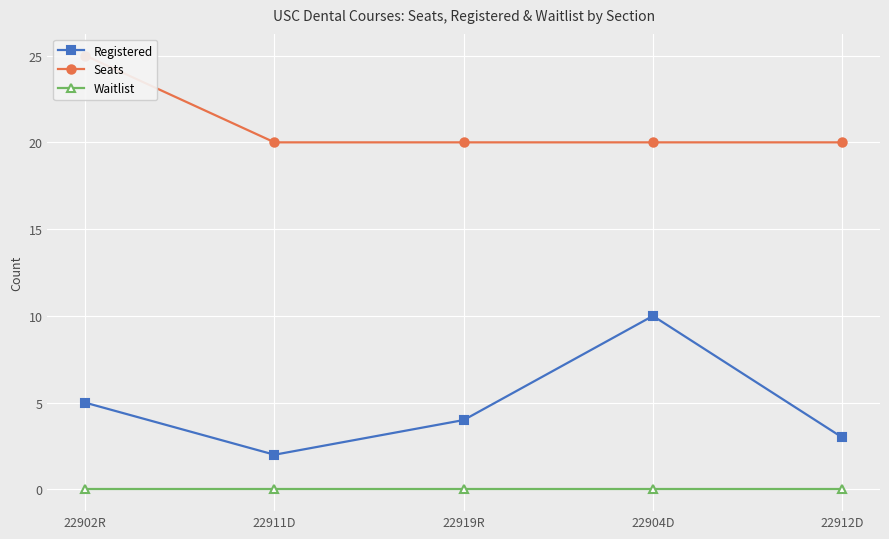

At which label does Registered reach its peak?

22904D